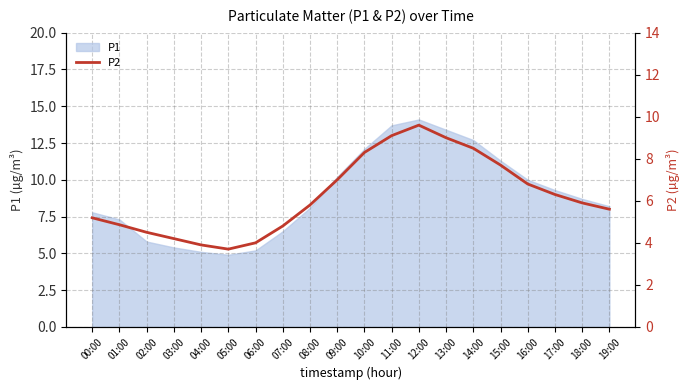

Rank the categories by value from highest to lowest.

12:00, 11:00, 13:00, 14:00, 10:00, 15:00, 09:00, 16:00, 17:00, 18:00, 08:00, 19:00, 00:00, 01:00, 07:00, 02:00, 03:00, 06:00, 04:00, 05:00